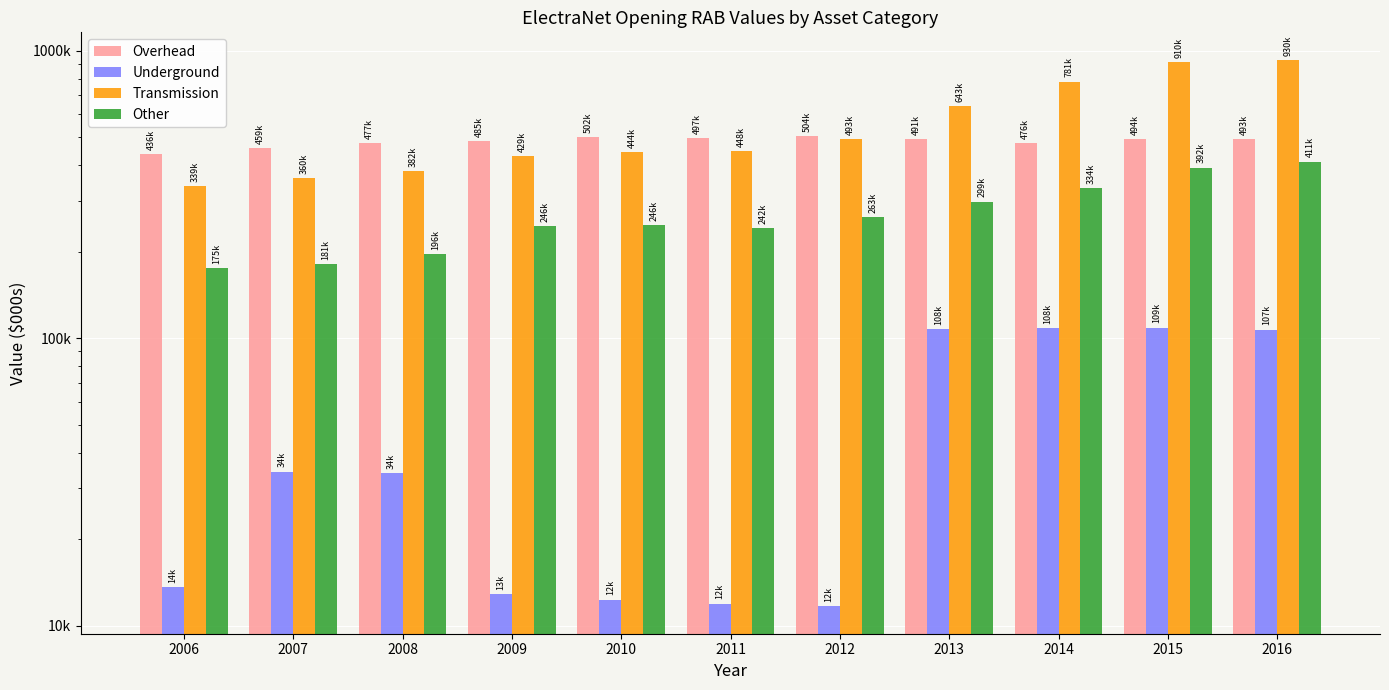

Which category has the lowest value in the Underground series?

2012